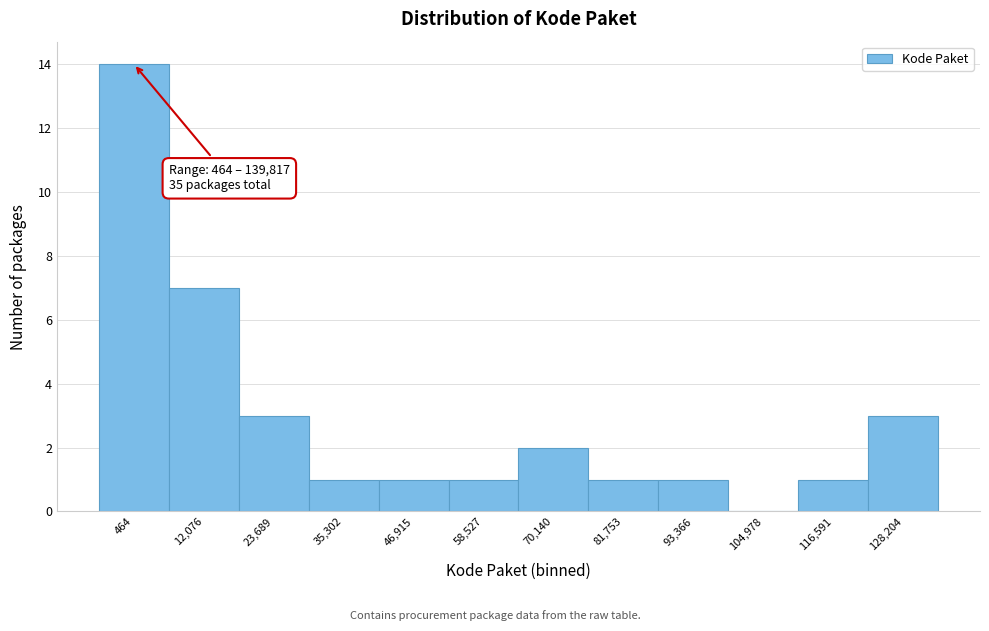

Reading left to right, extract all data points from this chart.

464=14	12,076=7	23,689=3	35,302=1	46,915=1	58,527=1	70,140=2	81,753=1	93,366=1	104,978=0	116,591=1	128,204=3